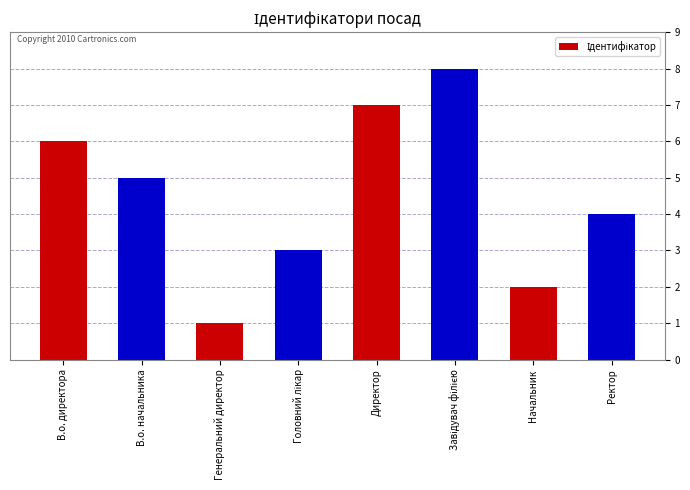

What is the difference between the maximum and second lowest values?

6